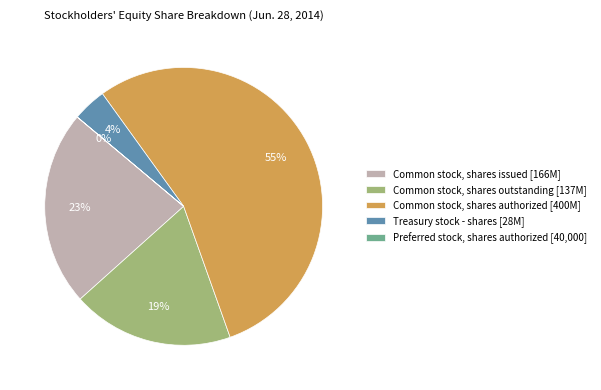

Which category has the biggest portion of the pie?

Common stock, shares authorized